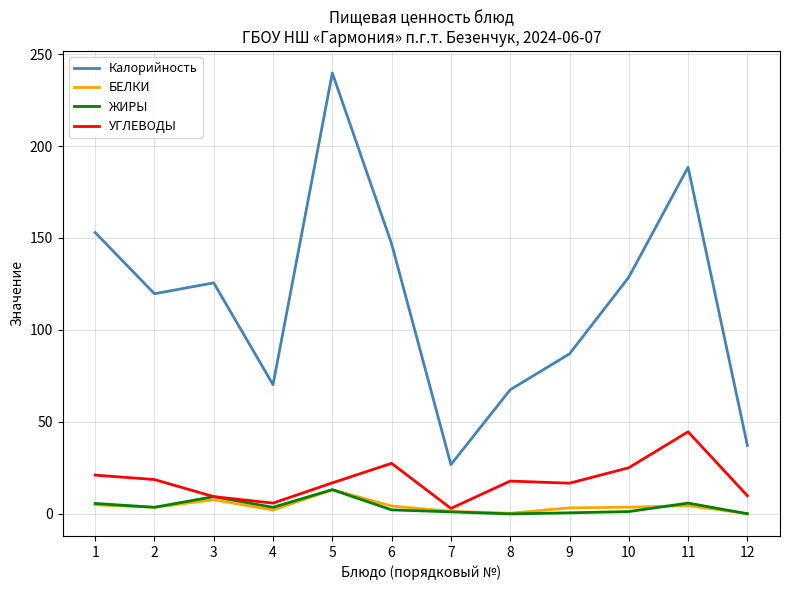

What is the sum of the Калорийность values at 8 and 12?

104.7